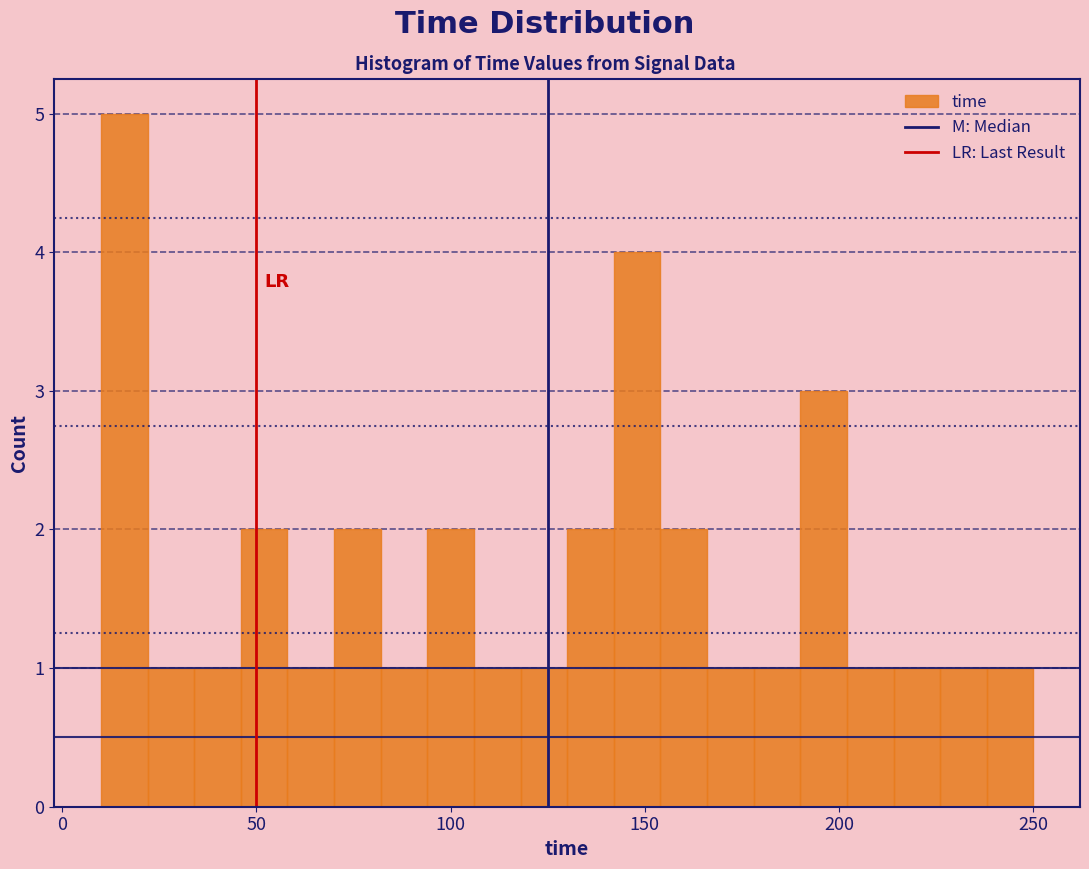

Around what value on the x-axis is the tallest bar? Give the approximate position of its centre, as read against the axis.

15